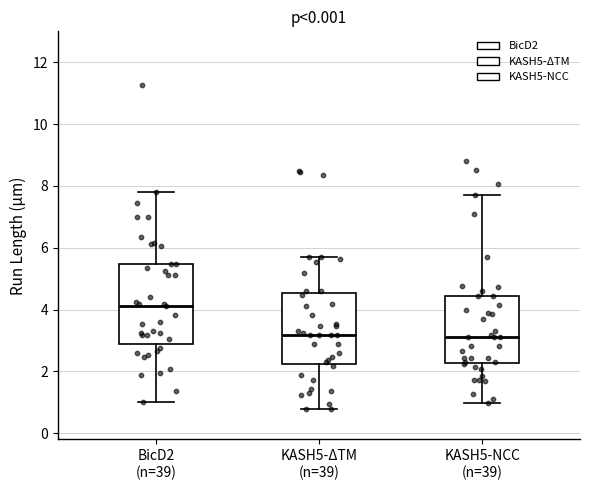

Reading left to right, transcribe this box plot: for each box, give where its median line is, the range the box spans, and where its two whiskers end, as read against the y-axis. The values are not printed on the chart, so give them approximately, as read against the axis.

BicD2 (n=39): median 4.2, box 2.8 to 5.4, whiskers 1.0 to 7.8
KASH5-ΔTM (n=39): median 3.2, box 2.2 to 4.6, whiskers 0.8 to 5.6
KASH5-NCC (n=39): median 3.2, box 2.2 to 4.4, whiskers 1.0 to 7.6